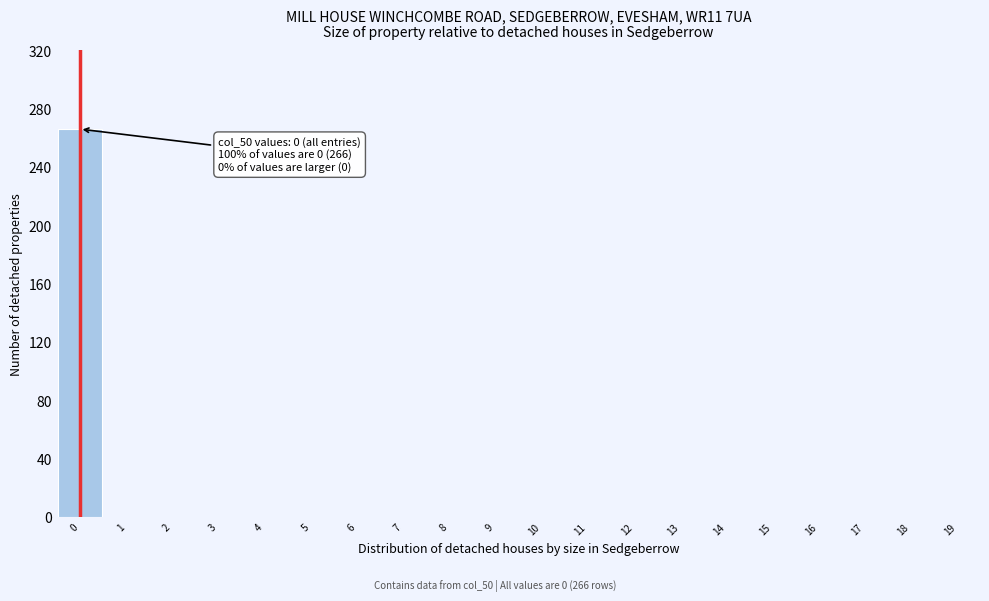

Which range on the x-axis has the tallest bar?

-0.5 to 0.5